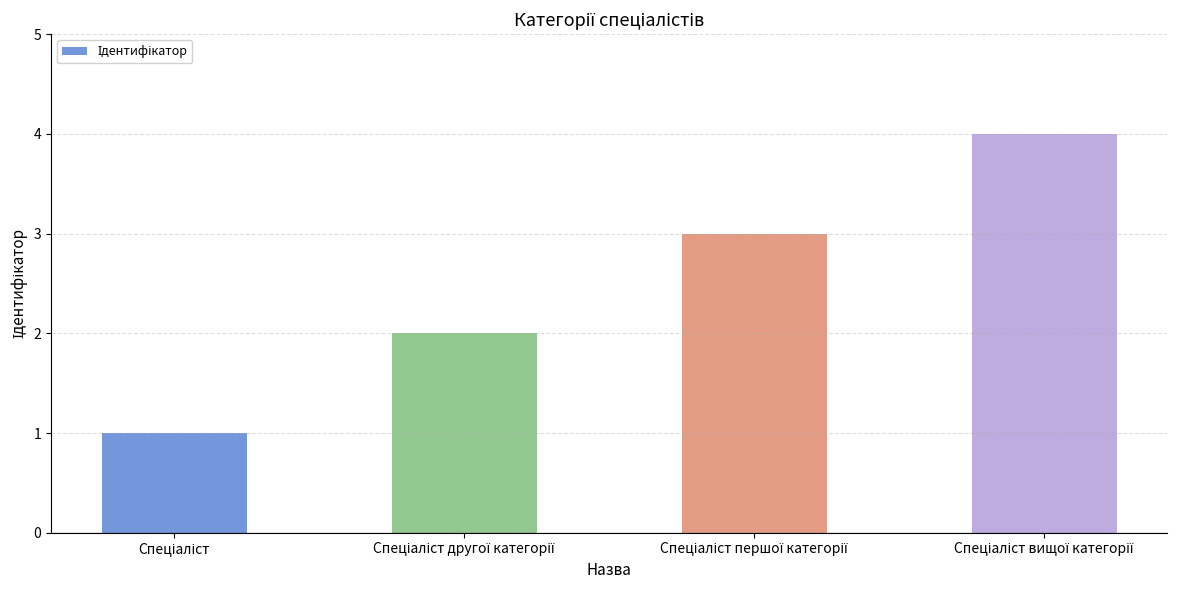

What is the difference between the maximum and minimum values?

3